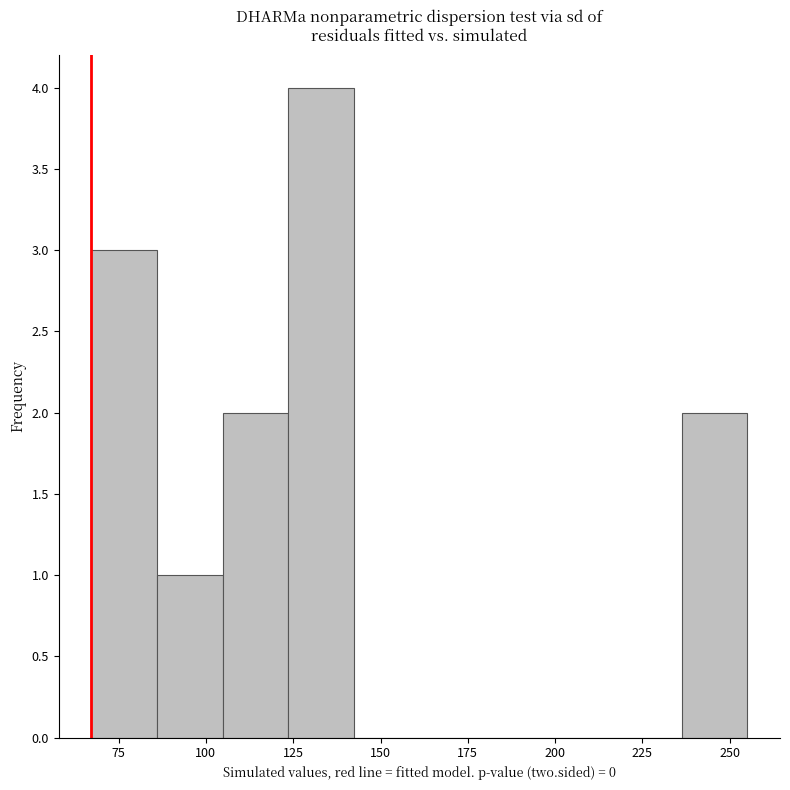

Read against the x-axis, roughly where is the centre of the tallest bar?

135